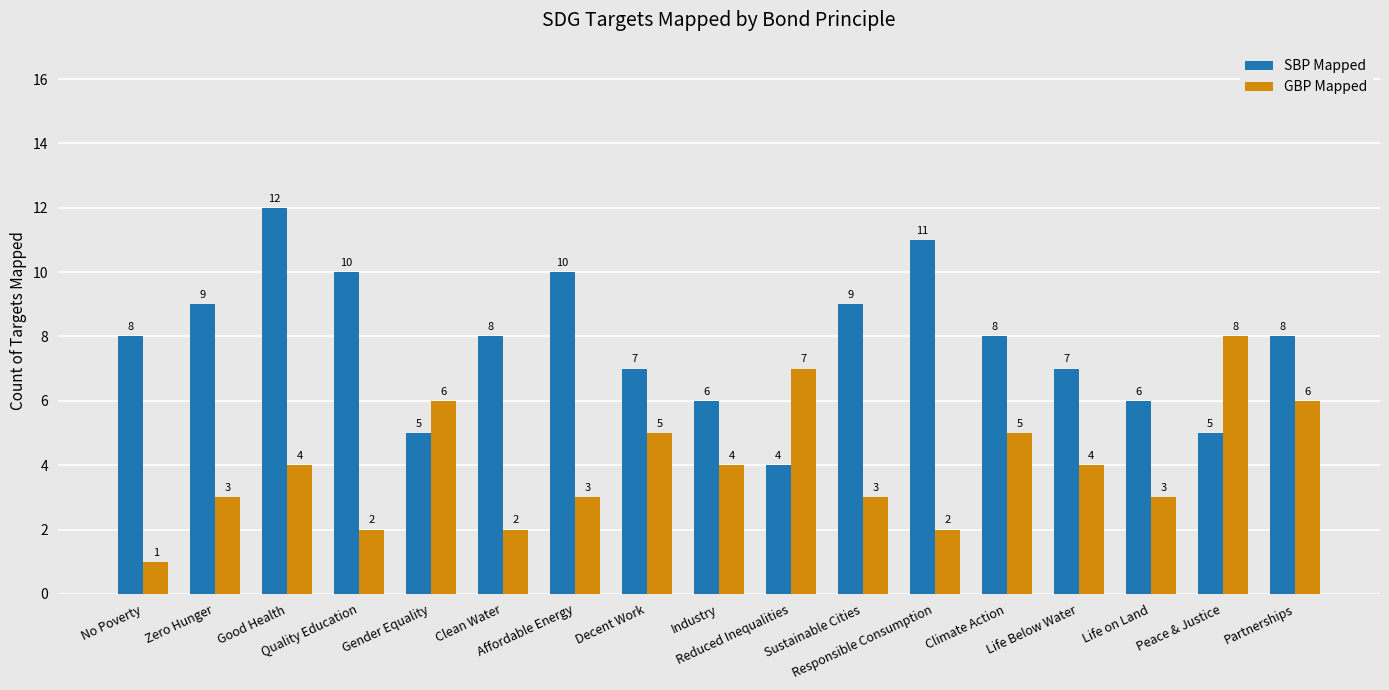

Reading left to right, extract all data points from this chart.

SBP Mapped: 8	9	12	10	5	8	10	7	6	4	9	11	8	7	6	5	8
GBP Mapped: 1	3	4	2	6	2	3	5	4	7	3	2	5	4	3	8	6